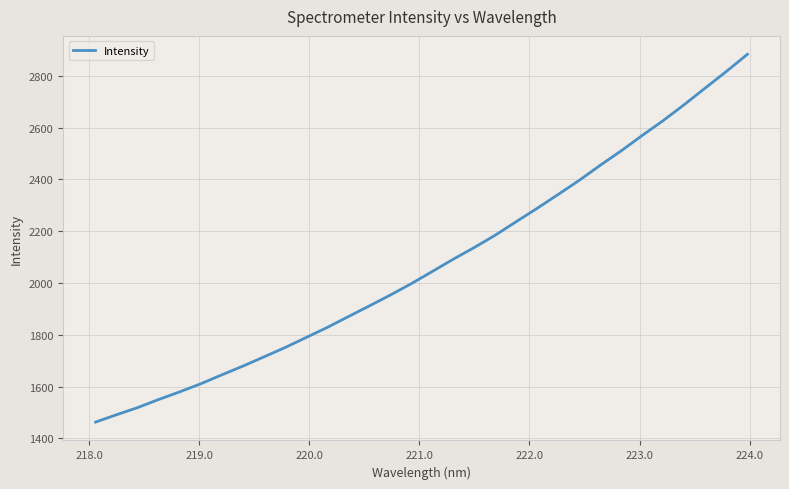

What is the smallest value displayed?

1463.2